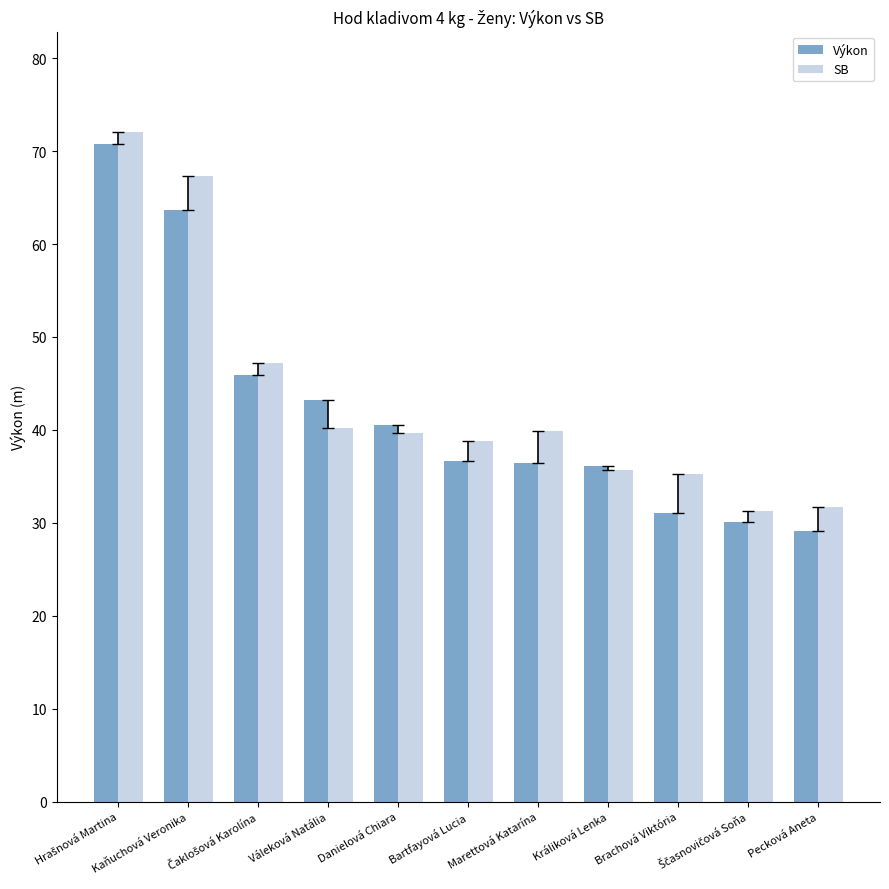

How many series are shown in this chart?

2